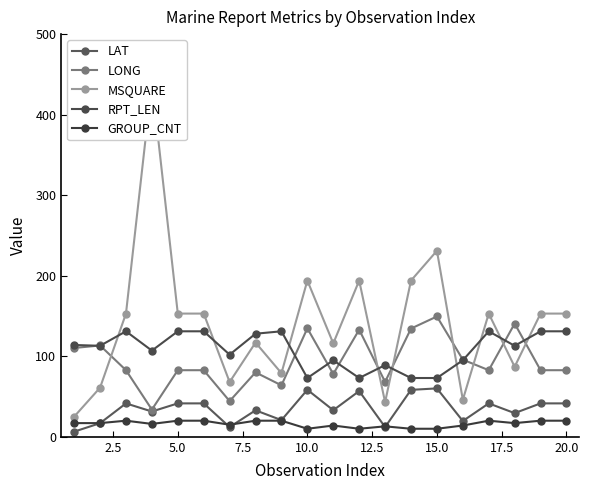

What are all the series names shown in the legend?

LAT, LONG, MSQUARE, RPT_LEN, GROUP_CNT